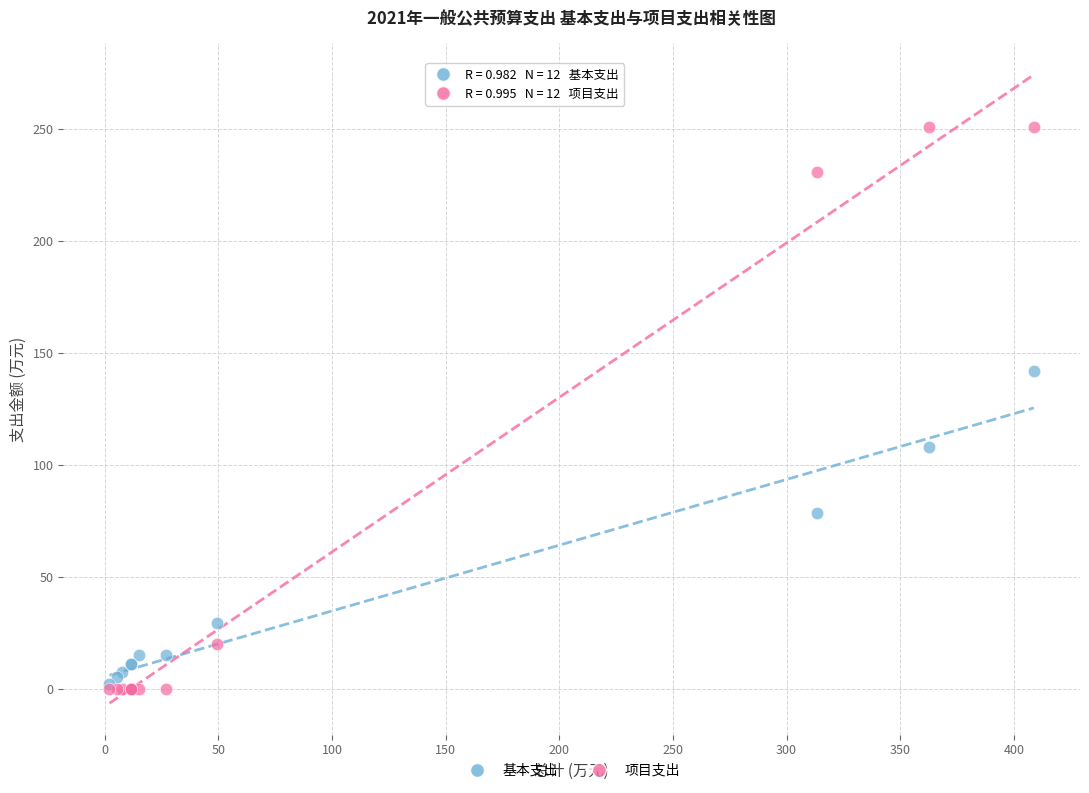

What are all the series names shown in the legend?

基本支出, 项目支出